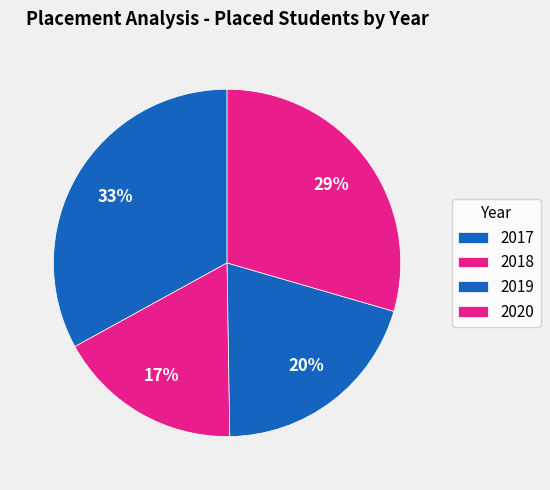

The 2017 slice represents 27% of the pie. True or false?

False